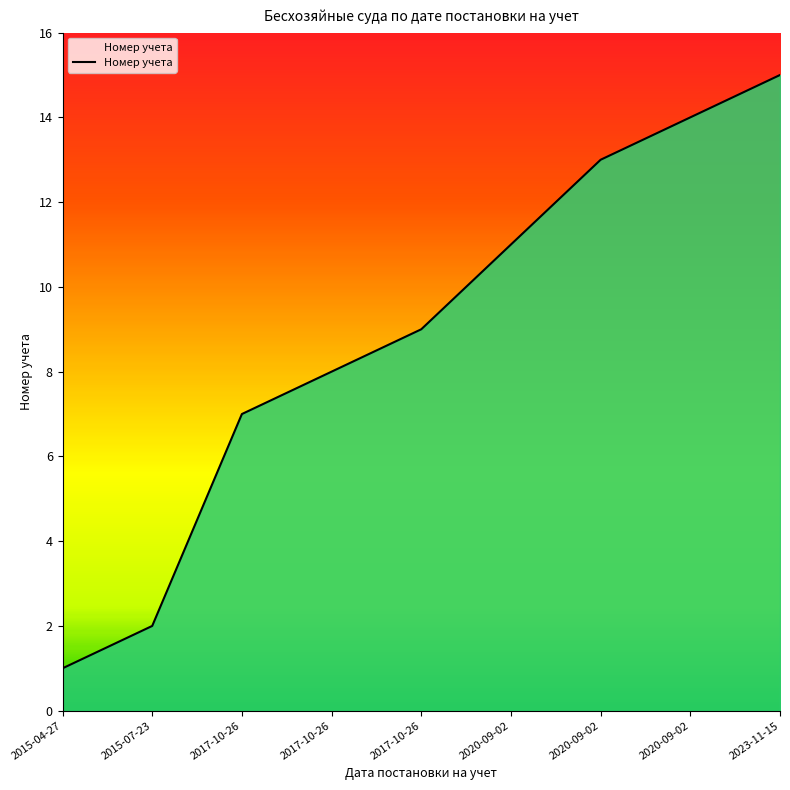

How many lines are shown in the chart?

1